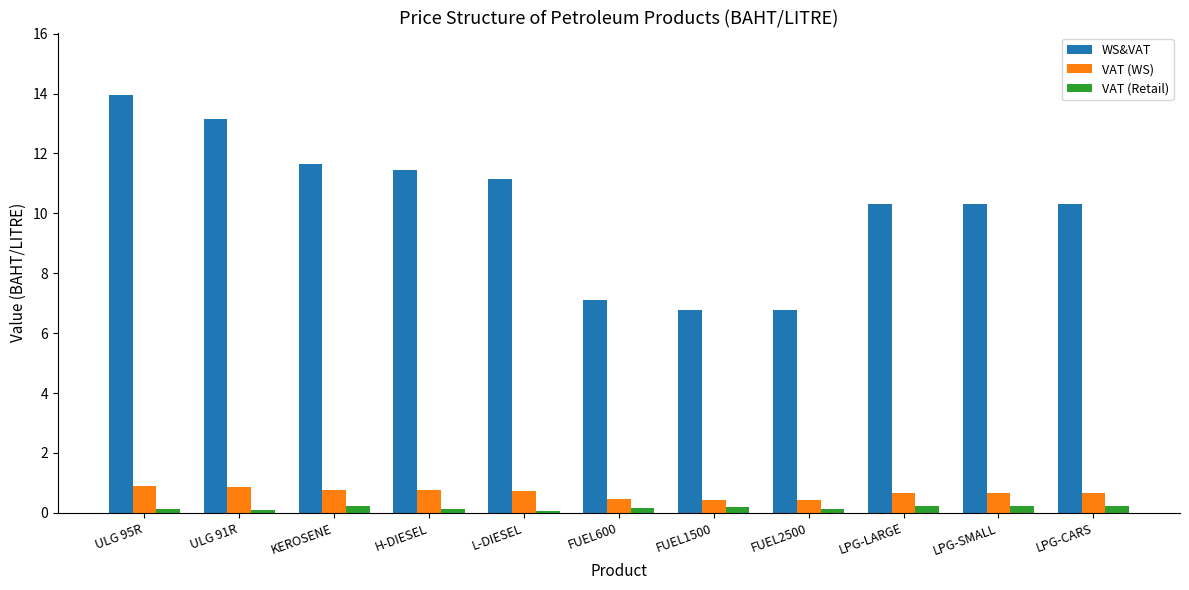

Read the VAT (Retail) value at L-DIESEL.

0.1